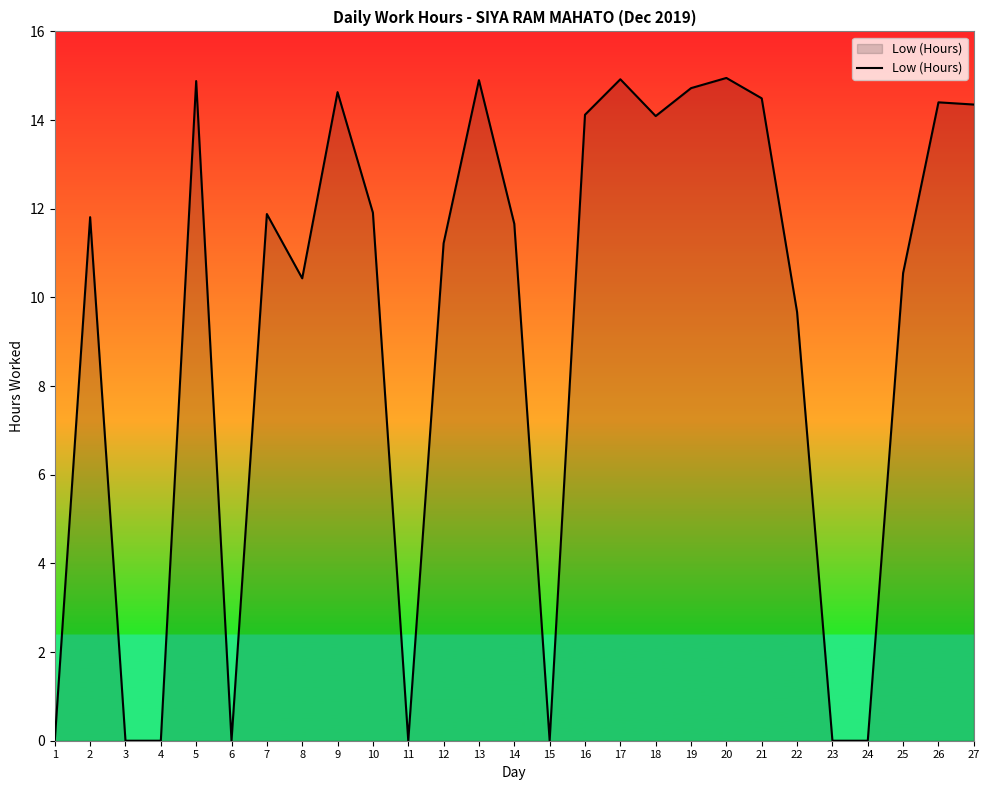

The chart shows a value of 11.9 at 10. True or false?

True